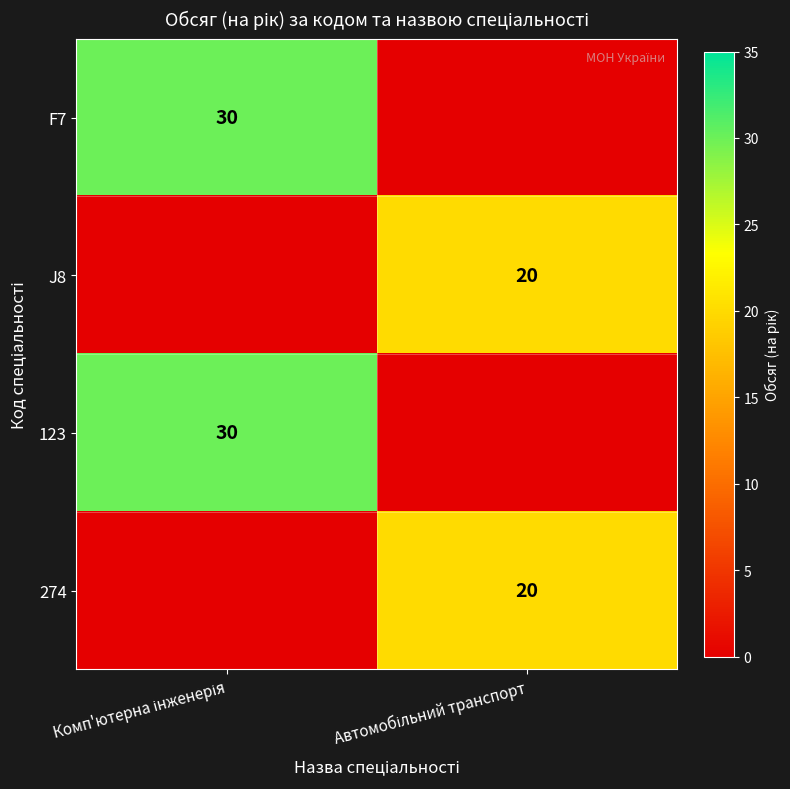

Which has a higher value, Автомобільний транспорт or Комп'ютерна інженерія?

Комп'ютерна інженерія